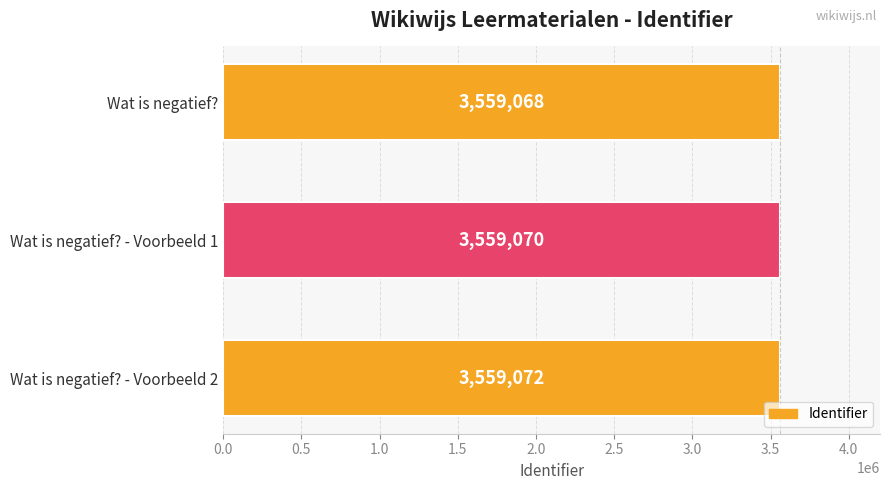

How many distinct data groups are displayed?

1